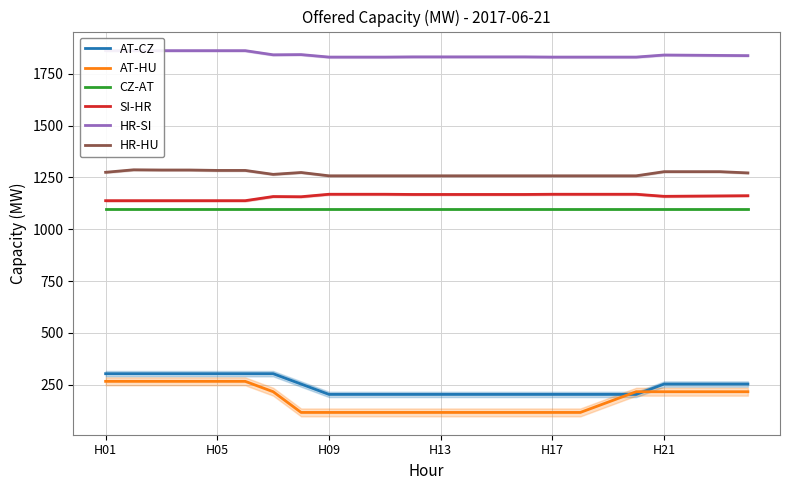

What is the lowest value of the AT-HU series?

116